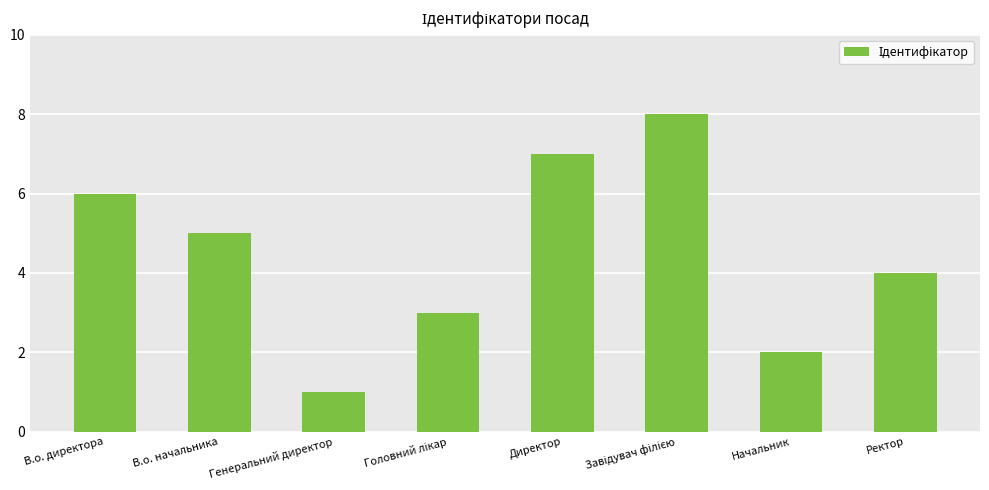

What is the sum of all values?

36